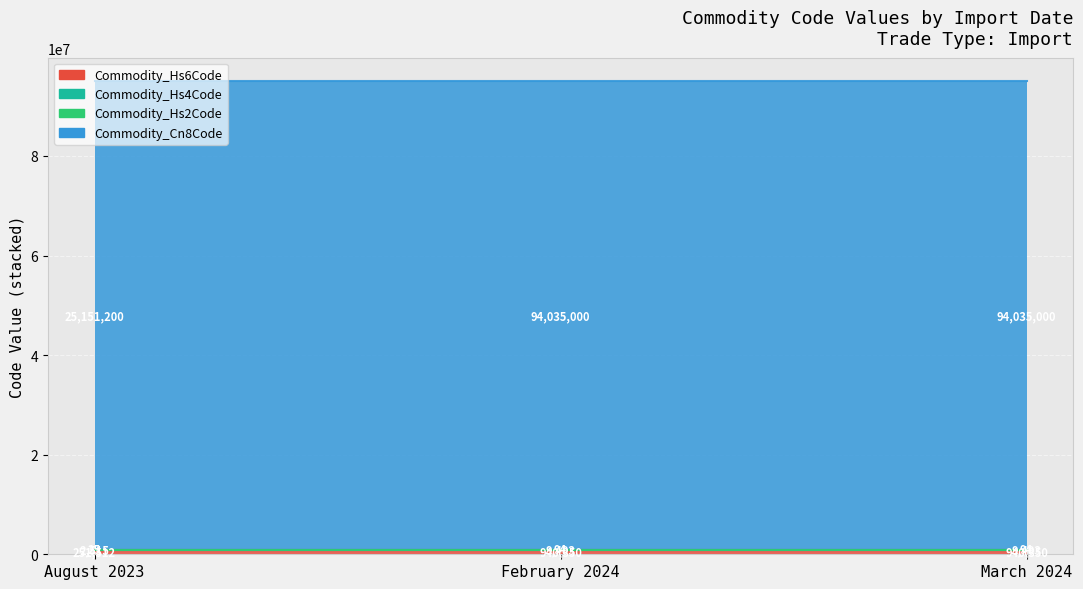

The value of Commodity_Hs2Code at March 2024 is 1402766.7. True or false?

False